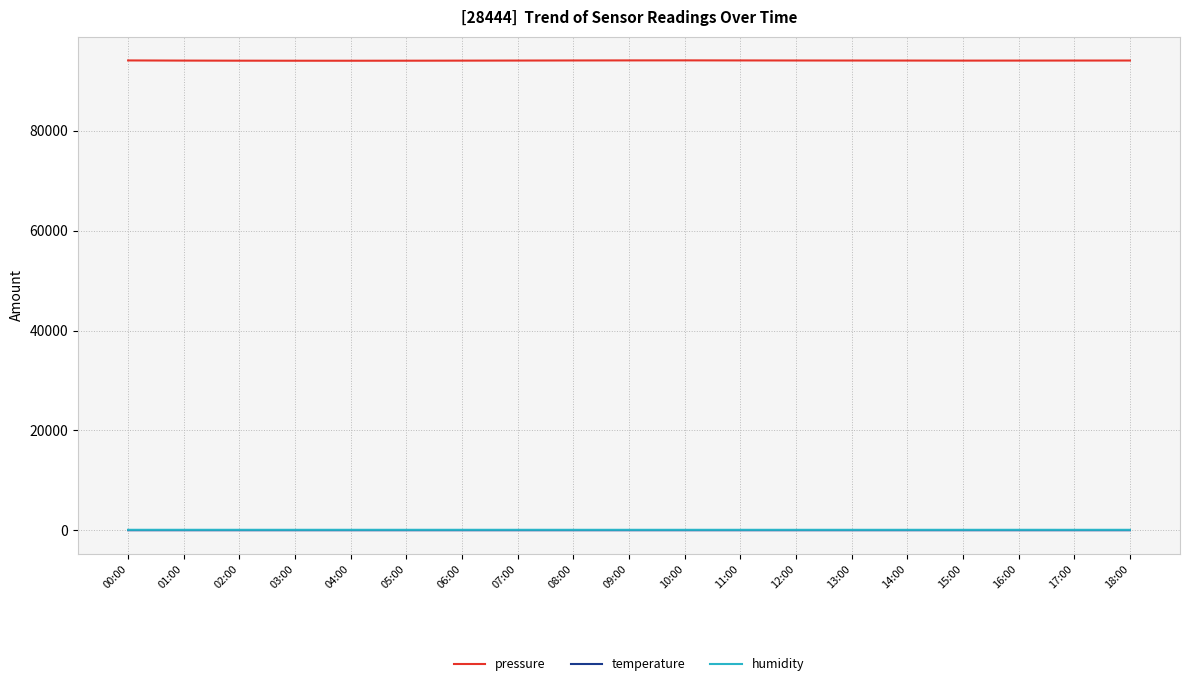

True or false: pressure has a value of 30661.0 at 06:00.

False